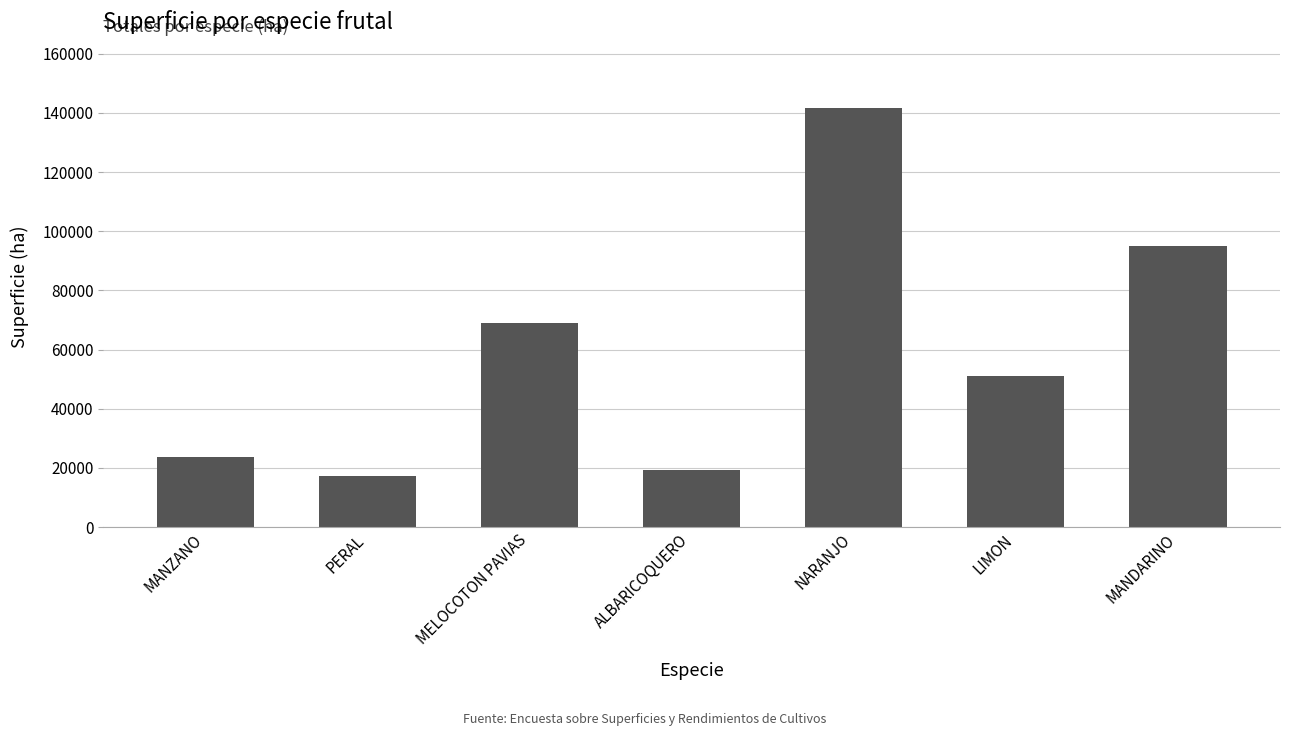

What is the sum of all values?

416559.0